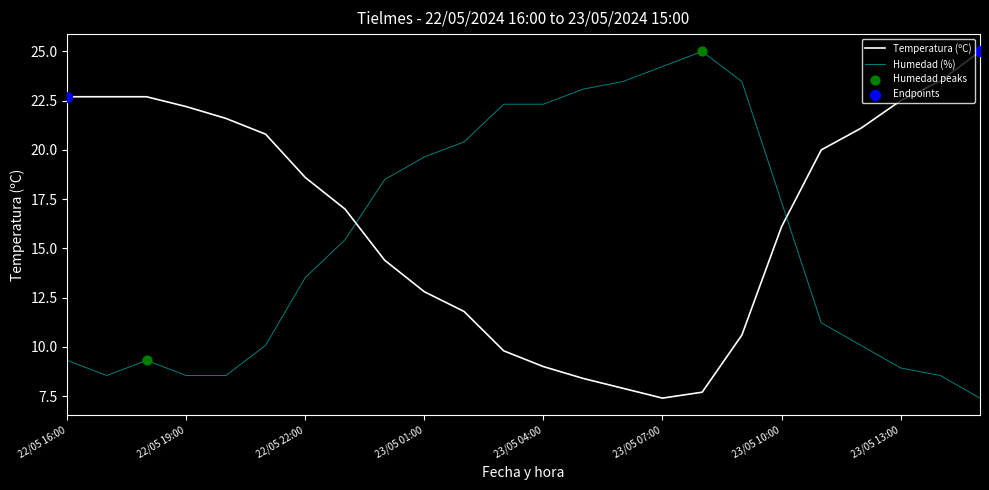

What is the difference between the maximum and minimum values in the Humedad (%) series?

17.6